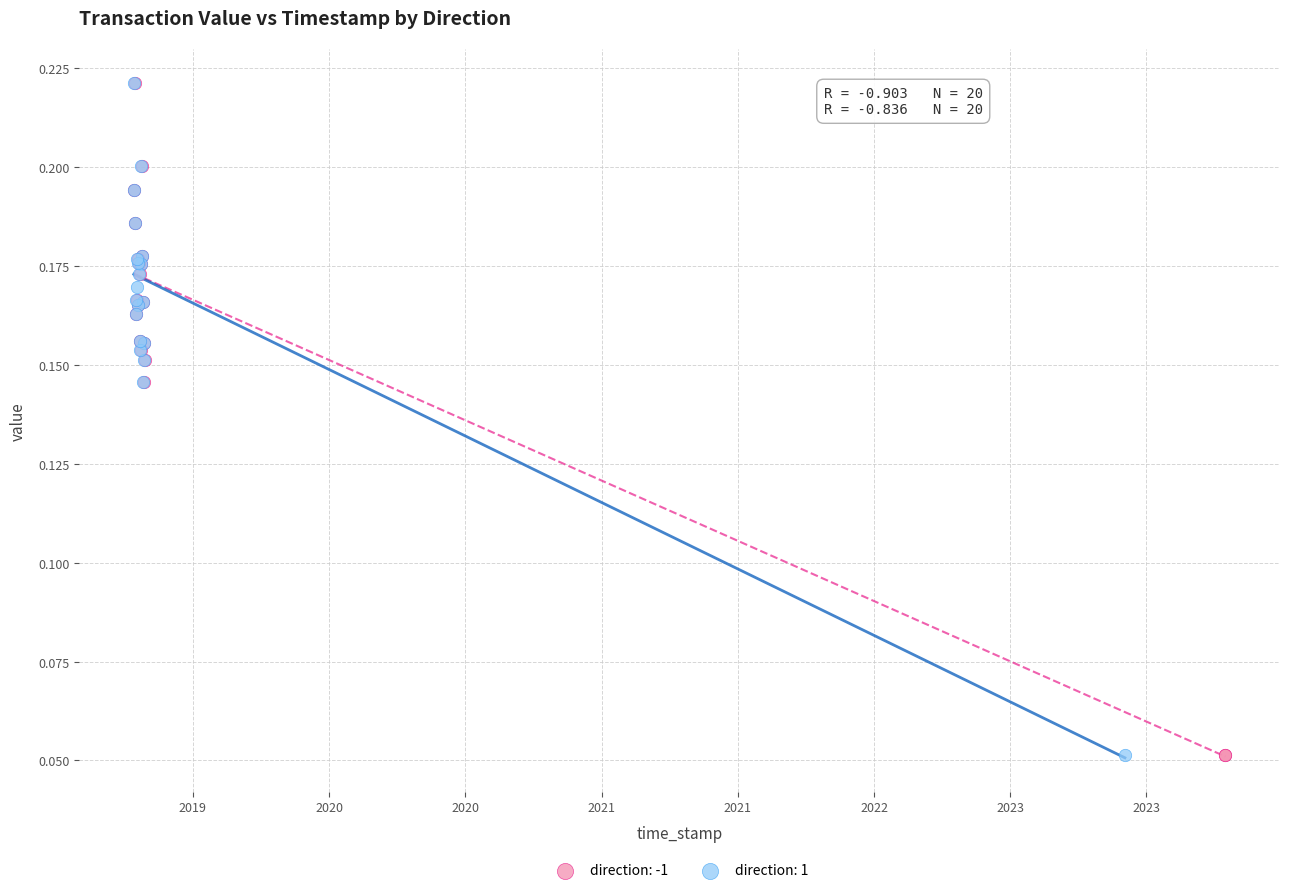

What are all the series names shown in the legend?

direction: -1, direction: 1